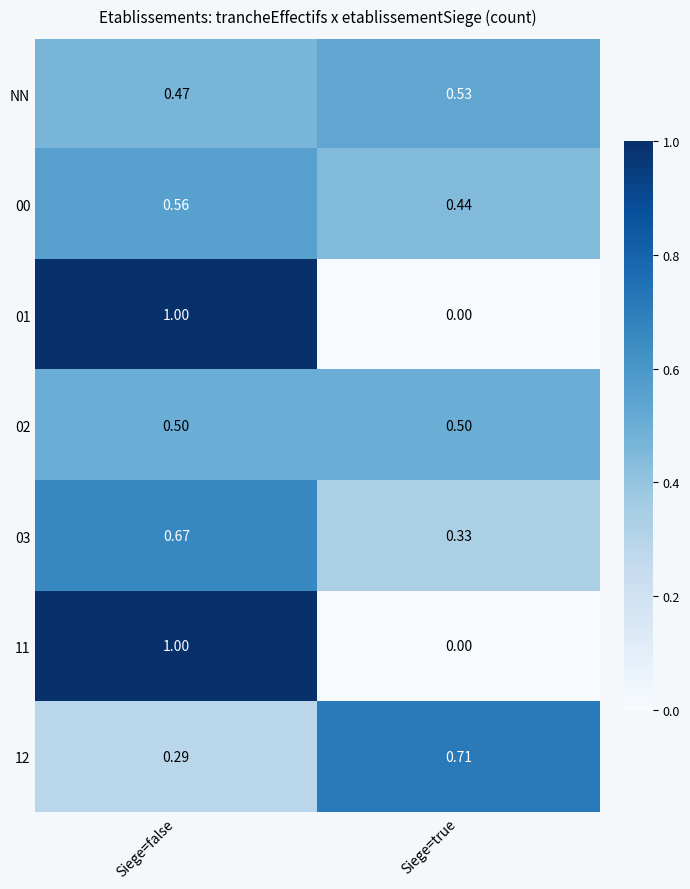

What is the maximum value shown in the chart?

1.0